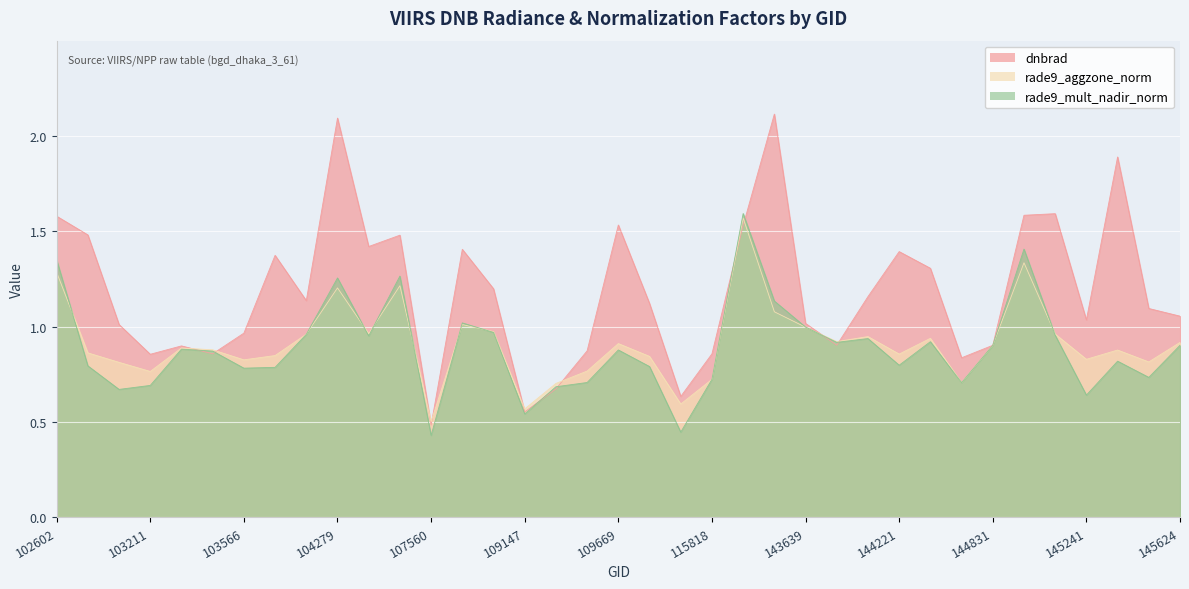

What is the highest value of the rade9_aggzone_norm series?

1.6